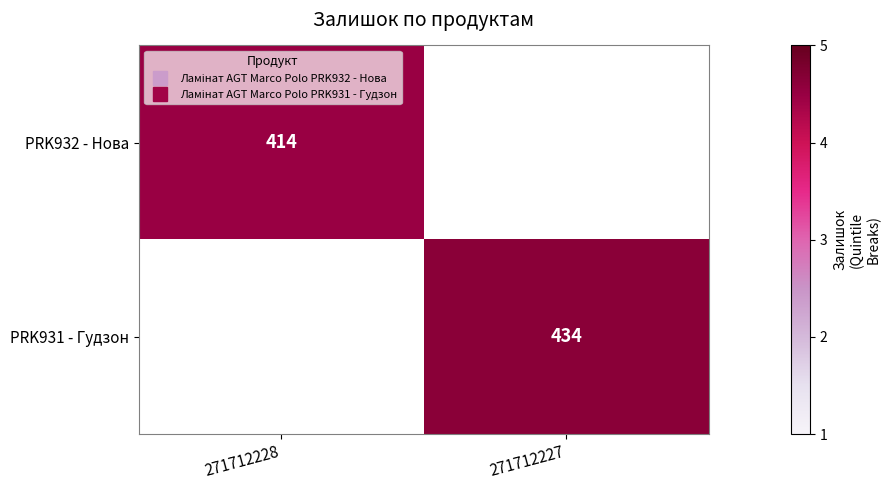

True or false: PRK931 - Гудзон has a value of 434 at 271712227.

True